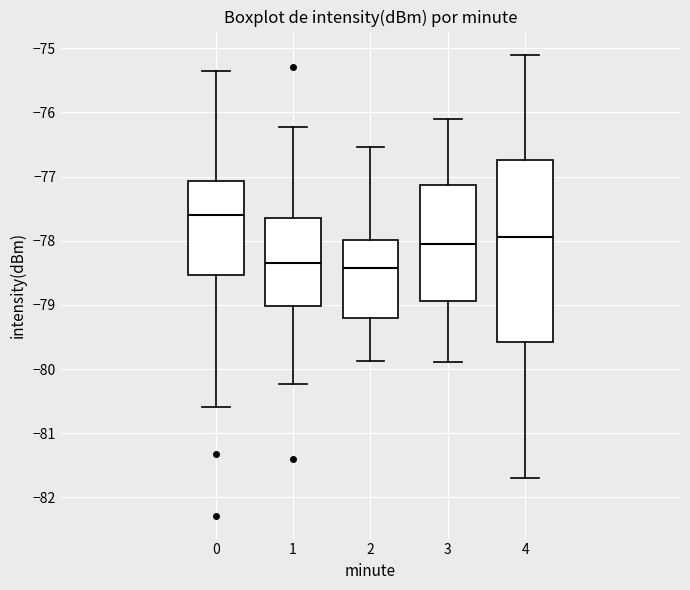

Reading left to right, transcribe this box plot: for each box, give where its median line is, the range the box spans, and where its two whiskers end, as read against the y-axis. The values are not printed on the chart, so give them approximately, as read against the axis.

0: median -77.6, box -78.5 to -77.1, whiskers -80.6 to -75.4
1: median -78.3, box -79.0 to -77.6, whiskers -80.2 to -76.2
2: median -78.4, box -79.2 to -78.0, whiskers -79.9 to -76.5
3: median -78.1, box -78.9 to -77.1, whiskers -79.9 to -76.1
4: median -77.9, box -79.6 to -76.7, whiskers -81.7 to -75.1